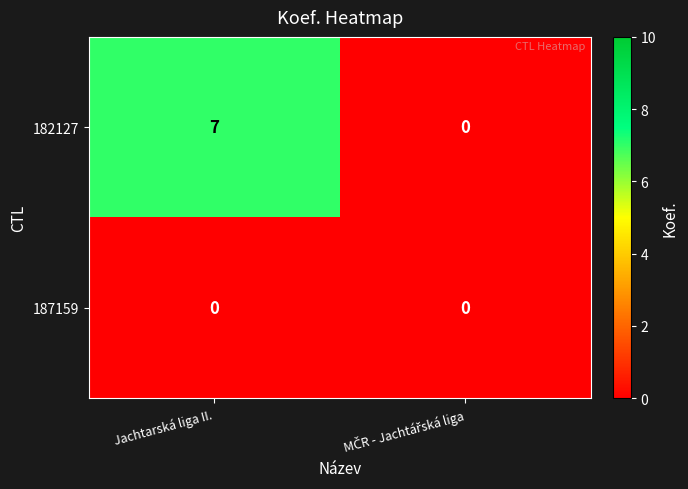

Rank the series by their maximum value, from highest to lowest.

182127, 187159